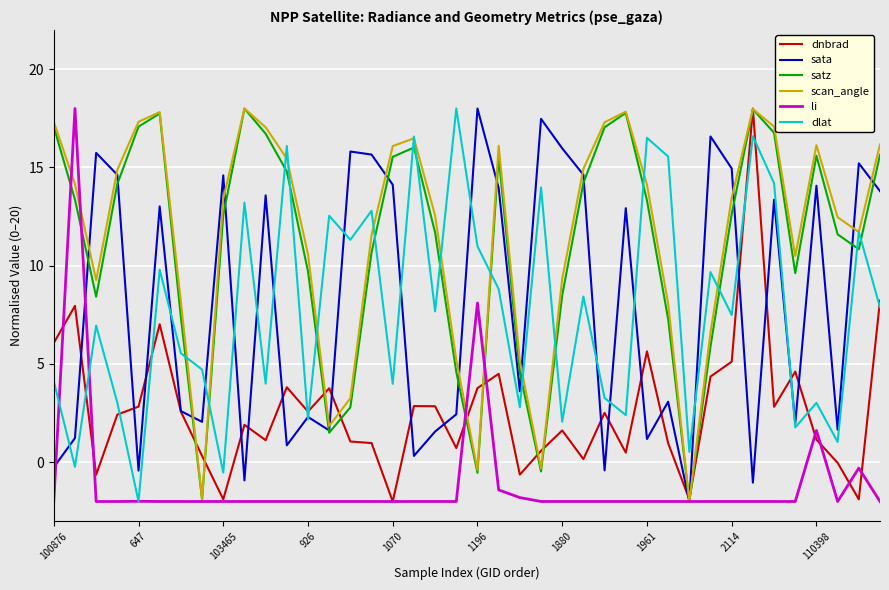

What is the sum of all dlat values?

308.5